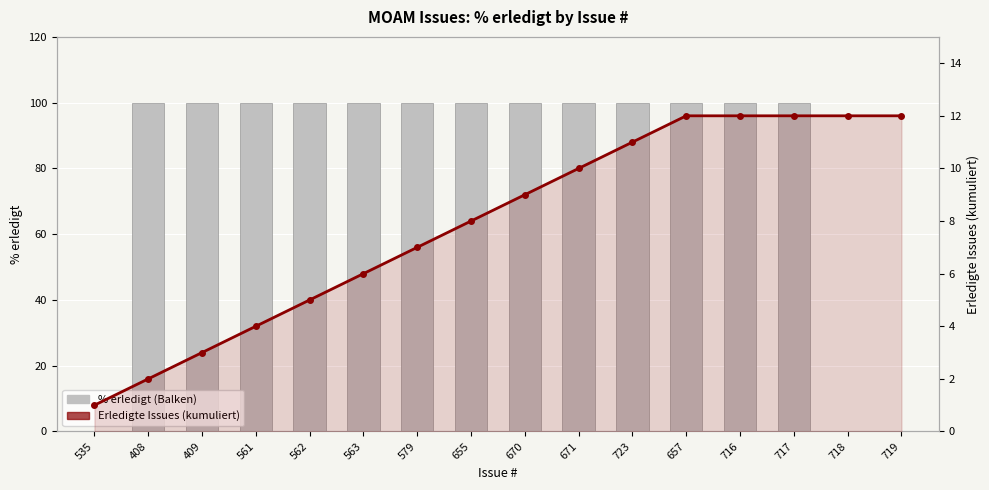

What is the difference between the maximum and minimum values in the % erledigt (Balken) series?

100